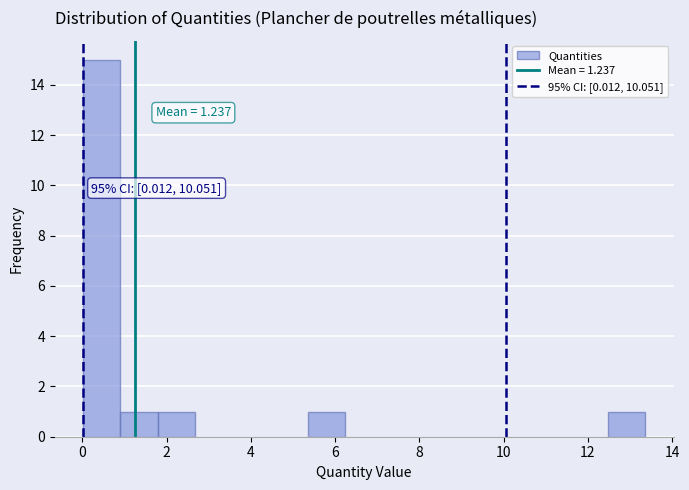

Which range on the x-axis has the tallest bar?

0.0 to 1.0